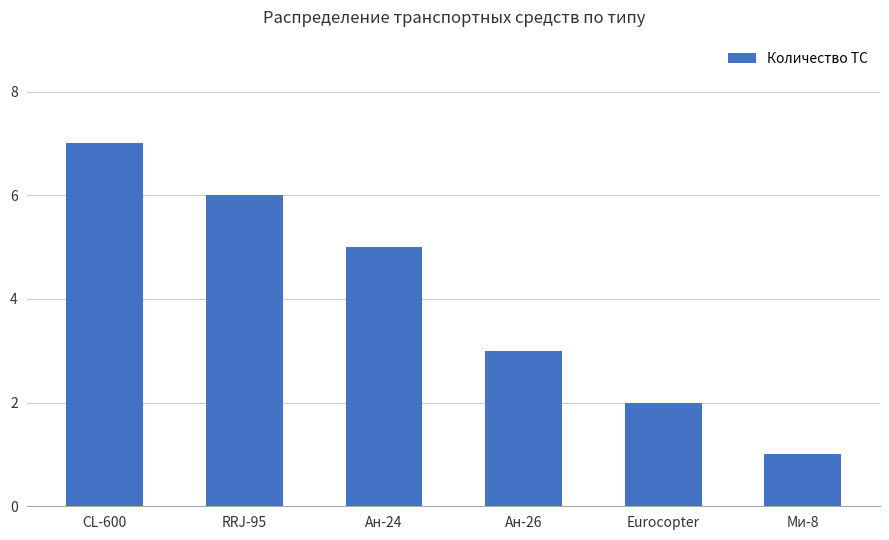

What is the smallest value displayed?

1